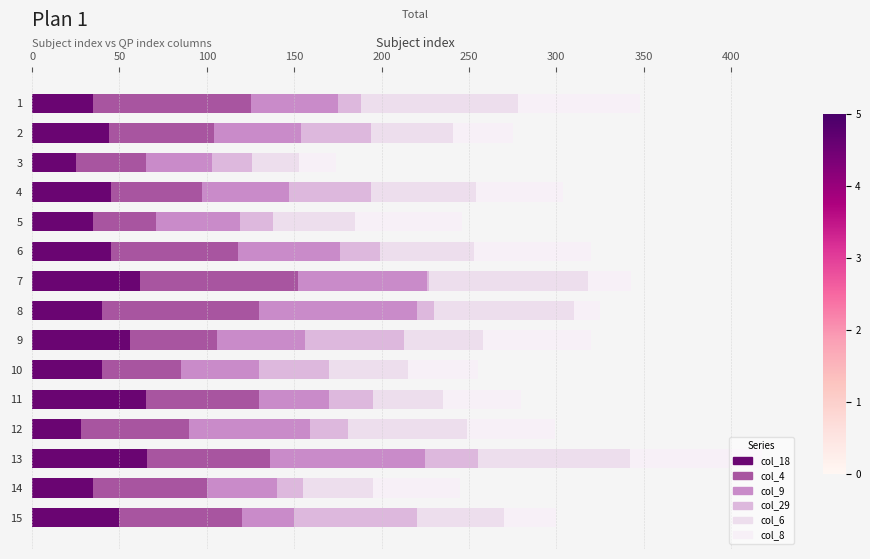

How many series are shown in this chart?

6